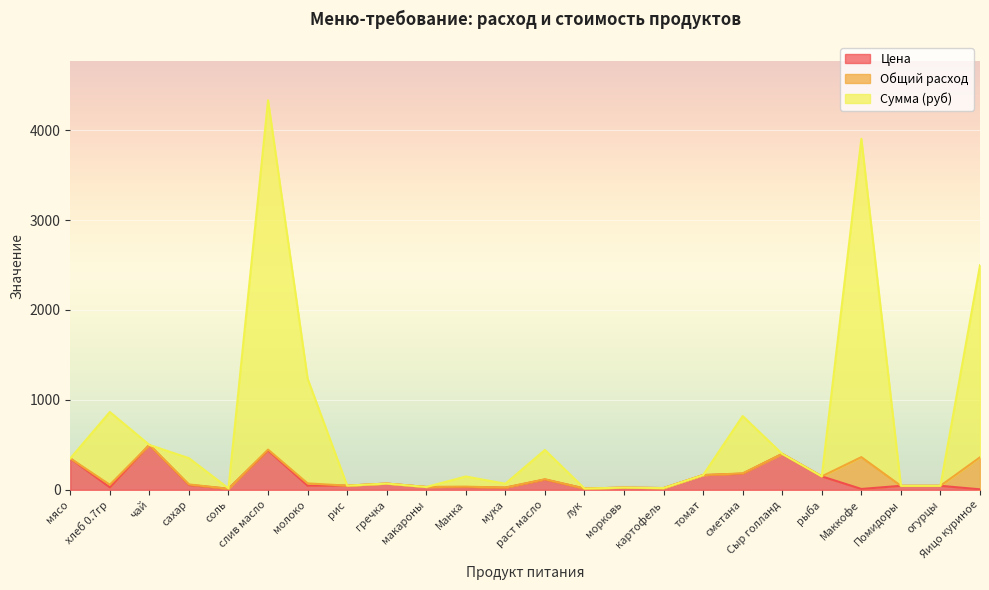

At which category does Сумма (руб) reach its first local valley?

соль